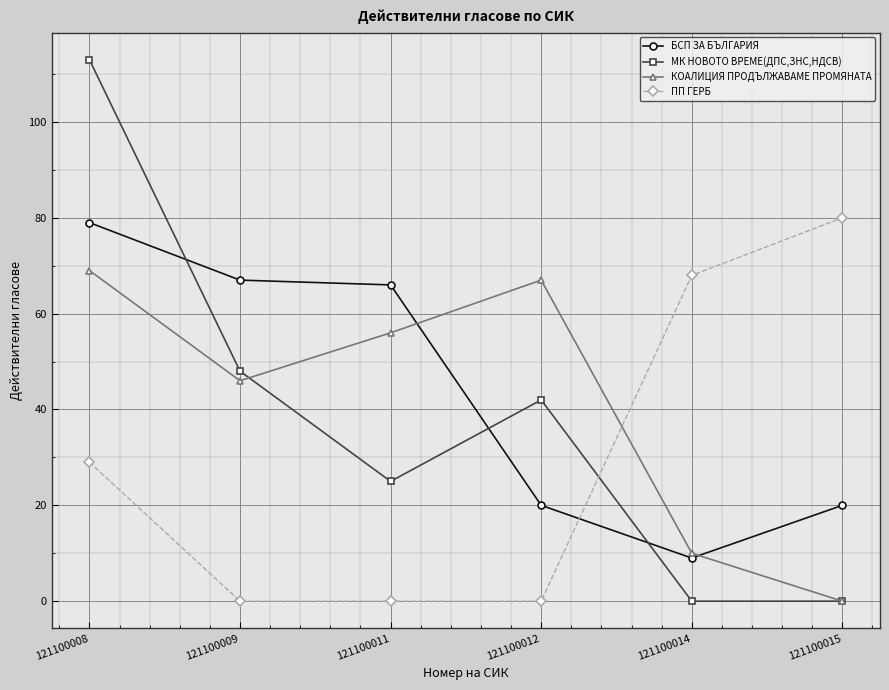

Does the chart have visible grid lines?

Yes